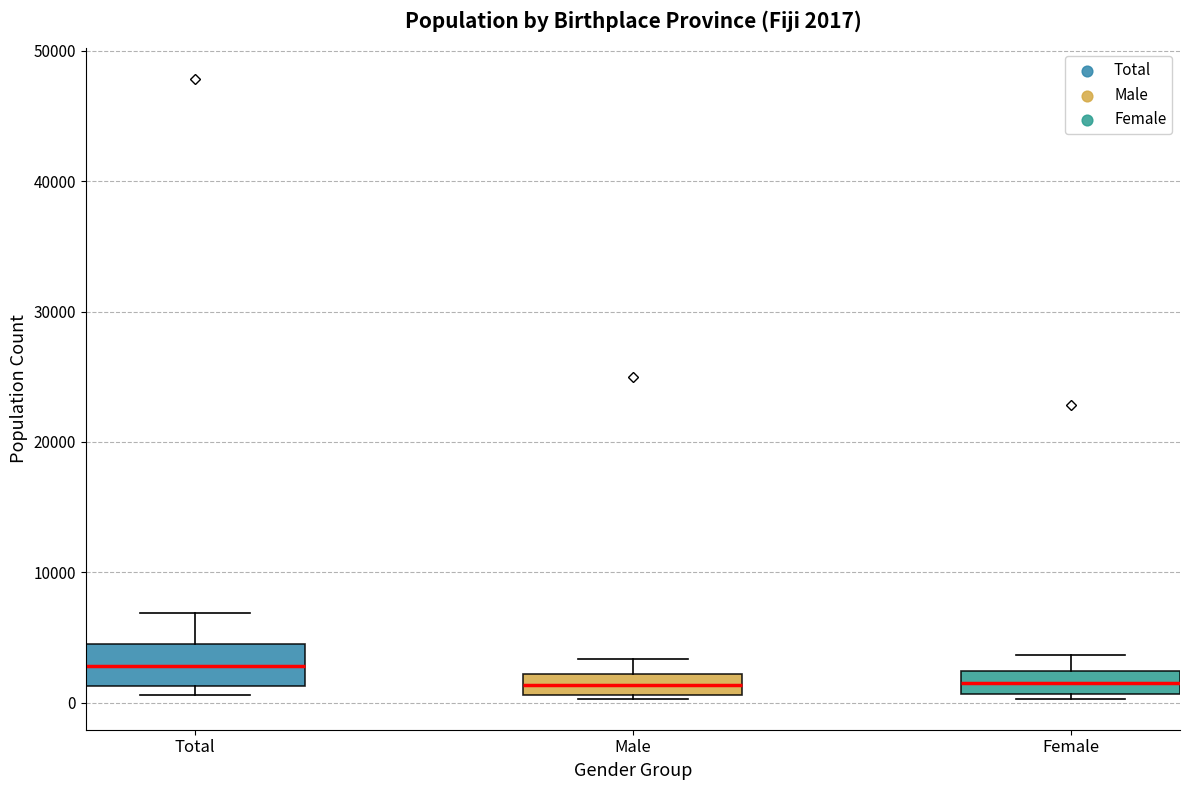

Comparing the boxes themselves (not the whiskers), which one is the tallest?

Total